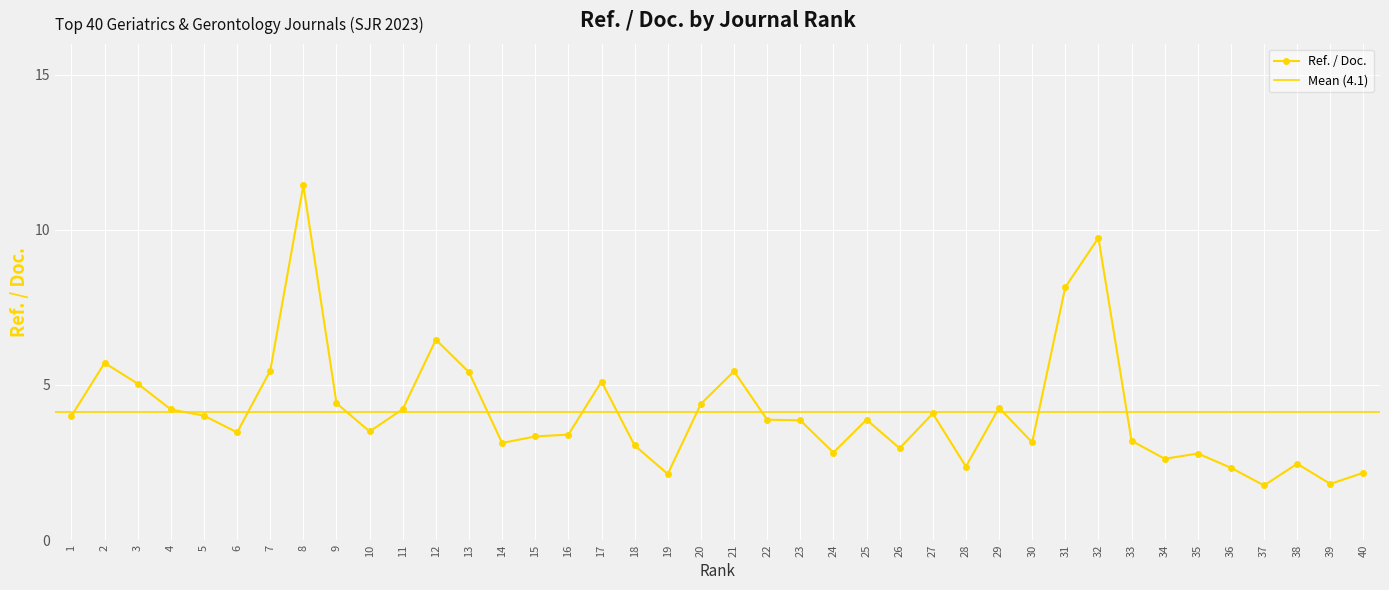

What is the value of the 5th point from the left?

4.0